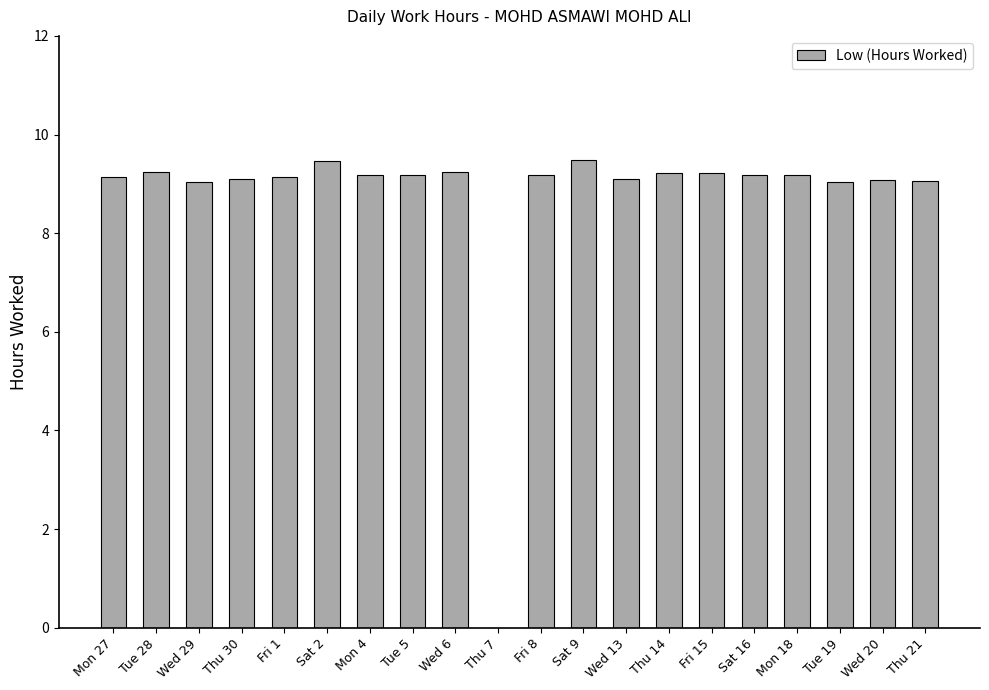

How many positive values are there?

19